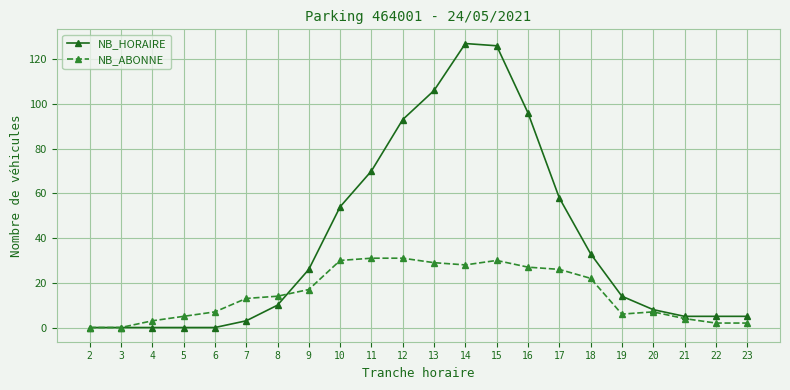

What is the greatest value displayed?

127